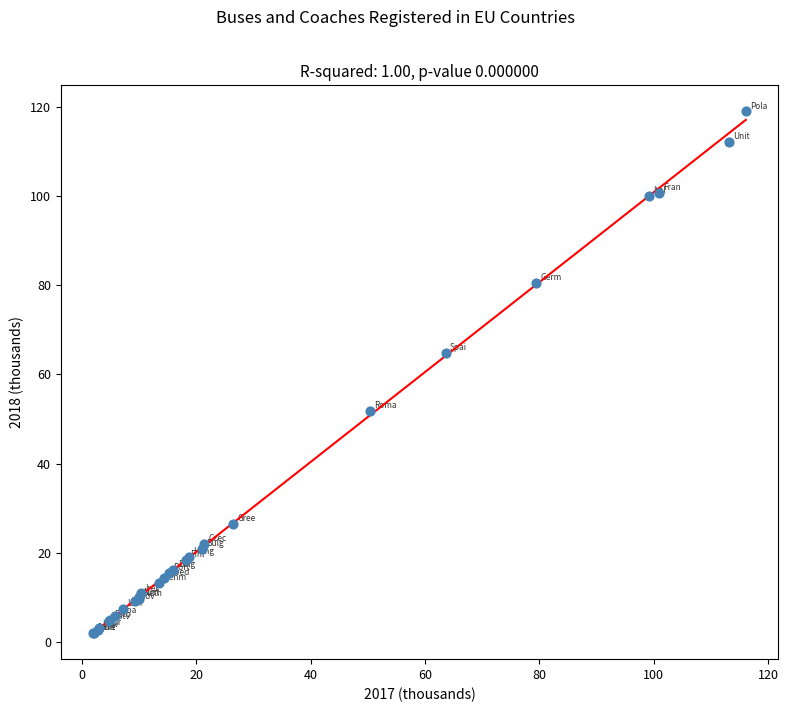

What Y value in the scatter plot is closest to 60?

64.9